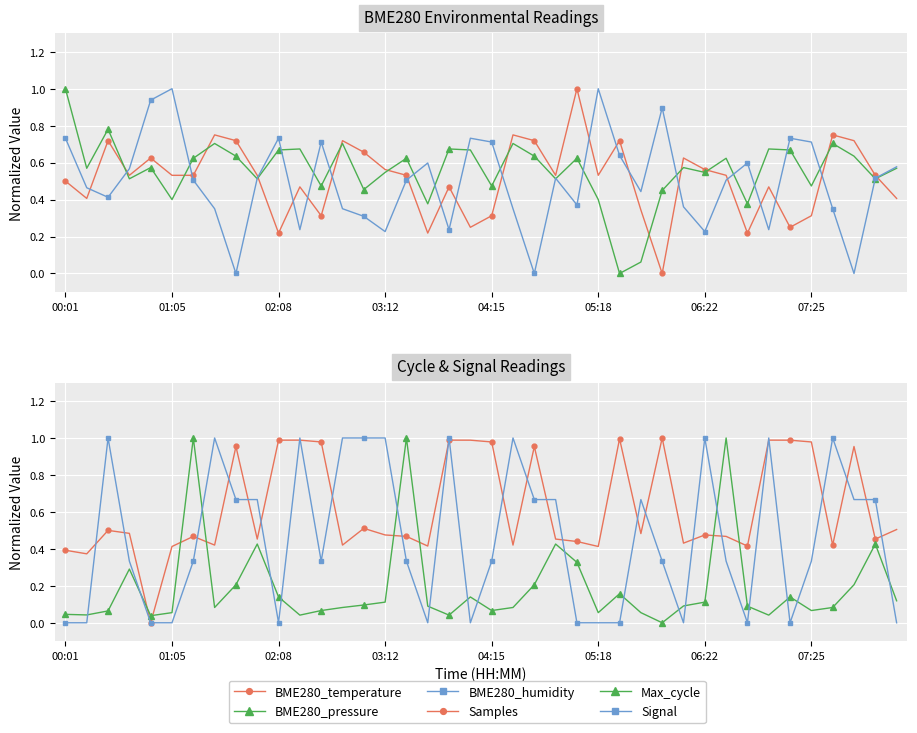

True or false: BME280_pressure has more than 2 interior local peaks.

True